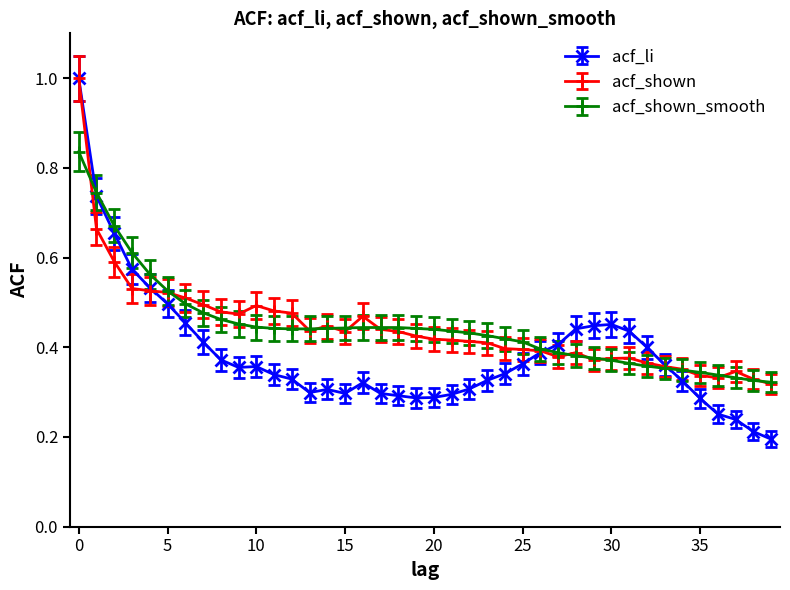

What is the greatest value displayed?

1.0